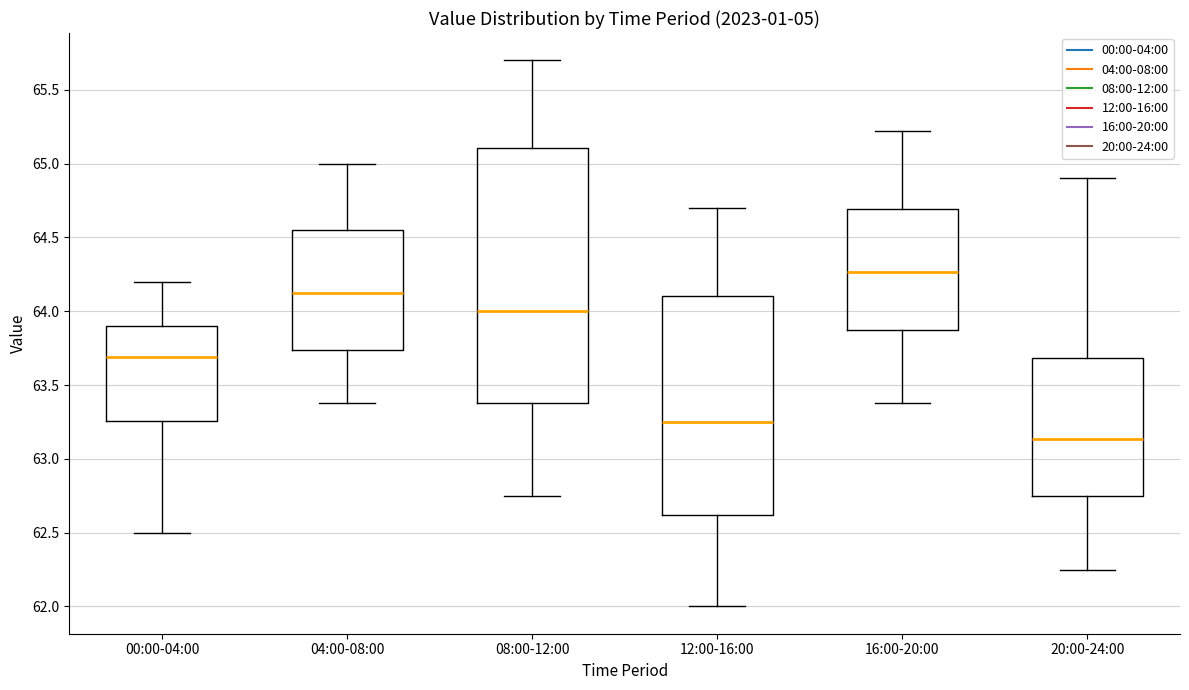

Where is the upper edge of the box for 00:00-04:00 on the y-axis? The values are not printed on the chart, so give them approximately, as read against the axis.

63.90